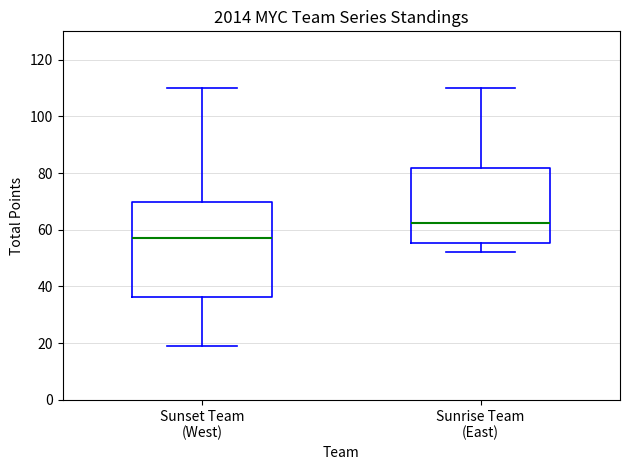

Which box is the tallest, from its lower edge to its upper edge?

Sunset Team (West)